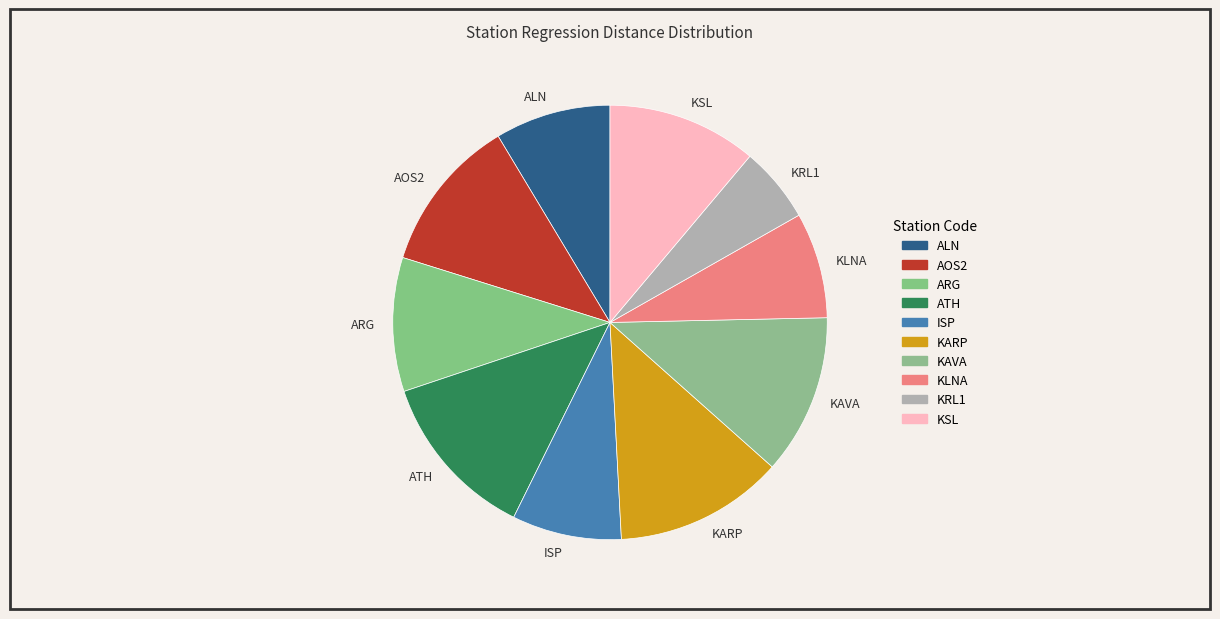

Between KAVA and KLNA, which is larger?

KAVA